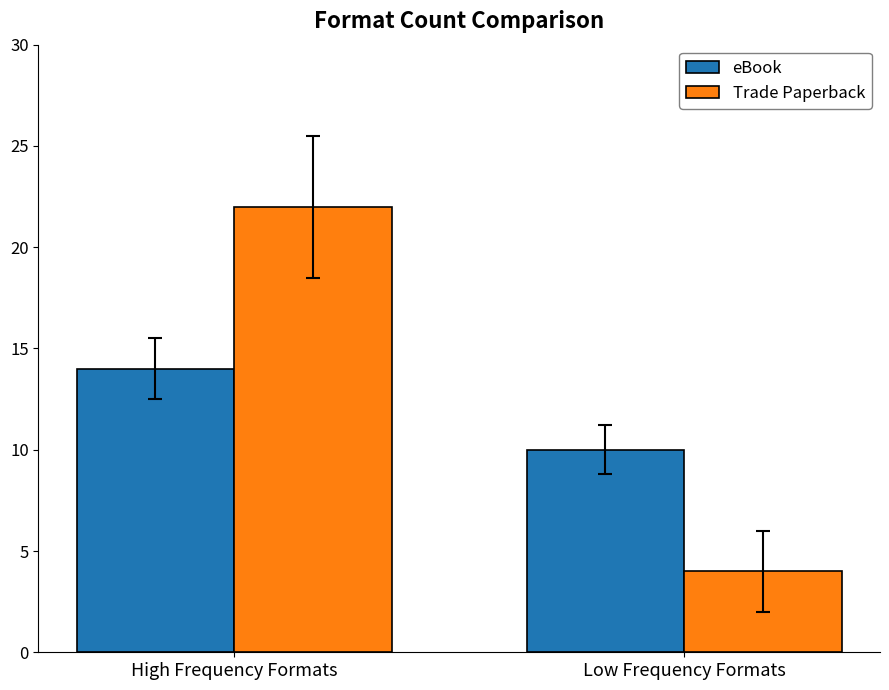

What position from the left is Low Frequency Formats?

2